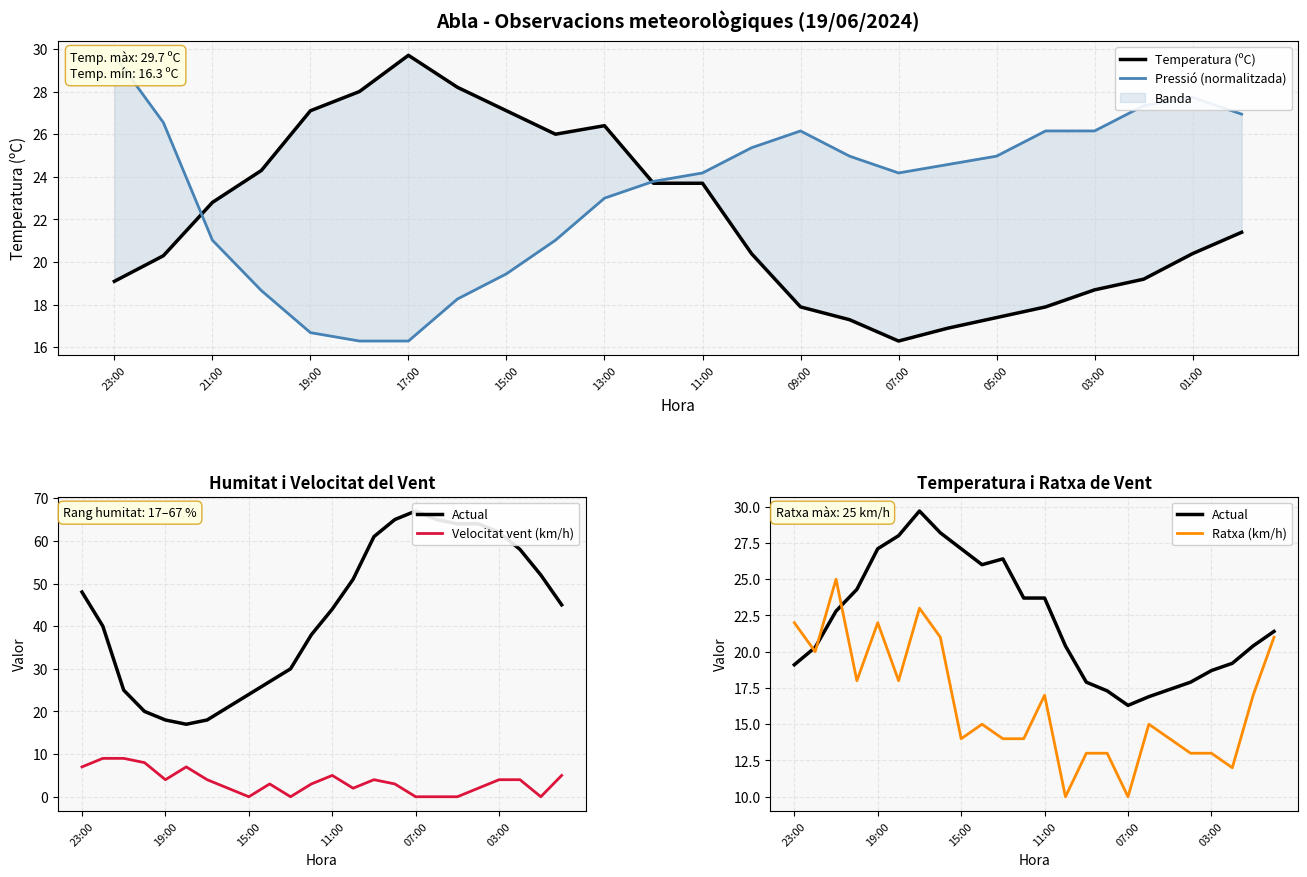

What is the highest value of the Velocitat vent (km/h) series?

9